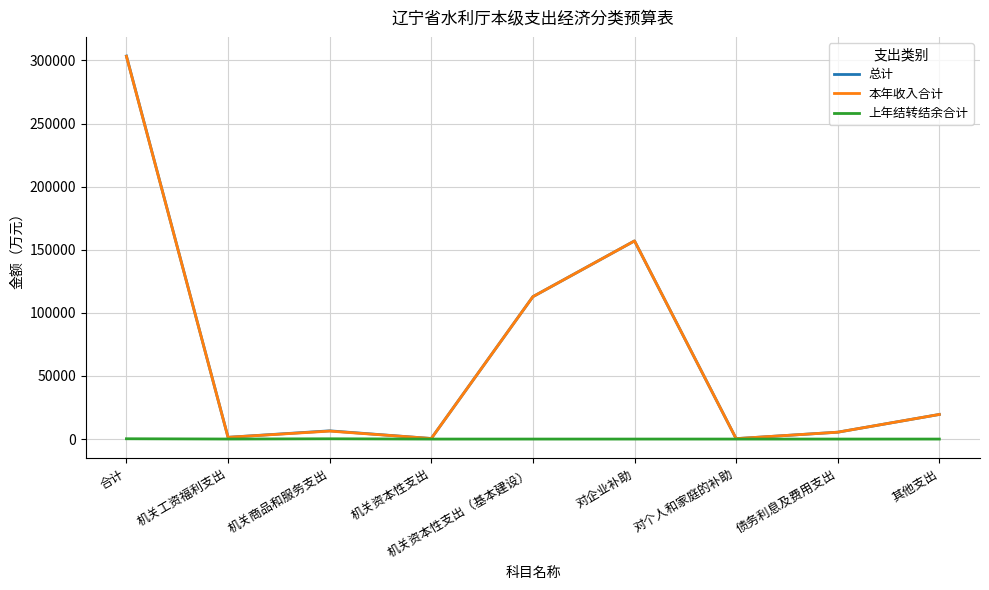

What is the greatest value displayed?

303523.4